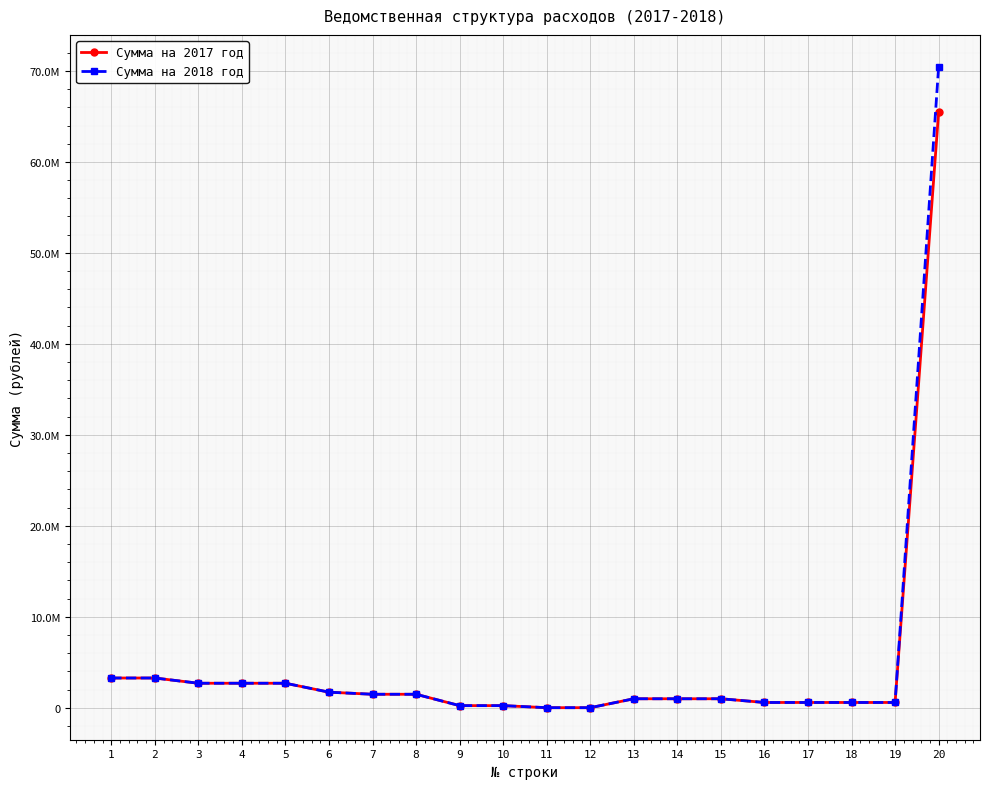

At which category is the sum across all series the highest?

20